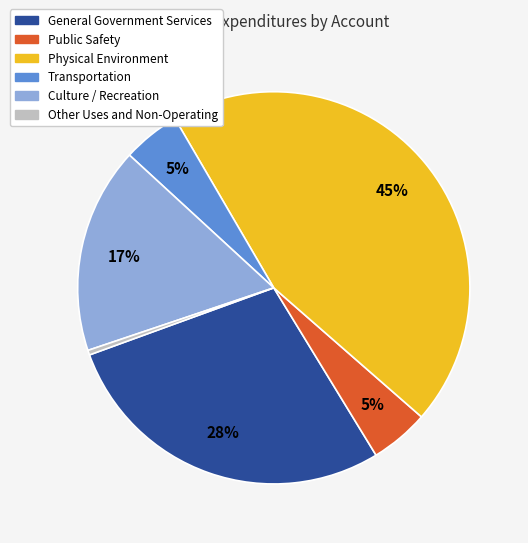

Is it true that General Government Services is 13% of the pie?

False